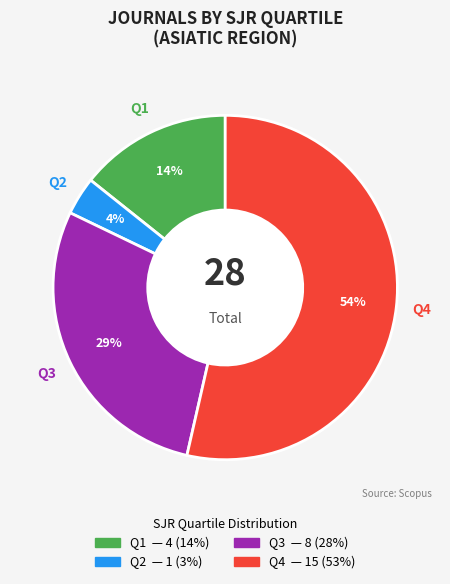

How many segments does this pie chart have?

4